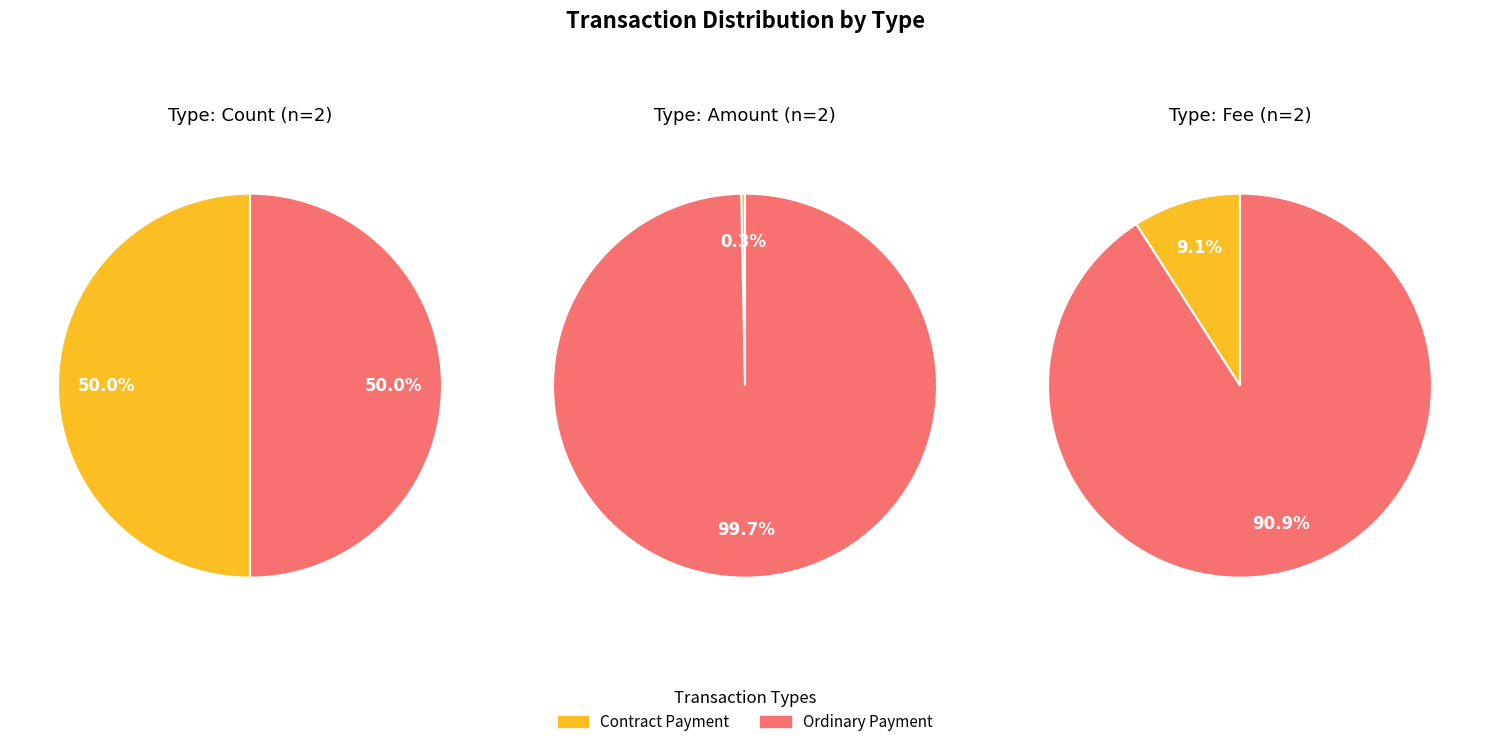

How many segments does this pie chart have?

2